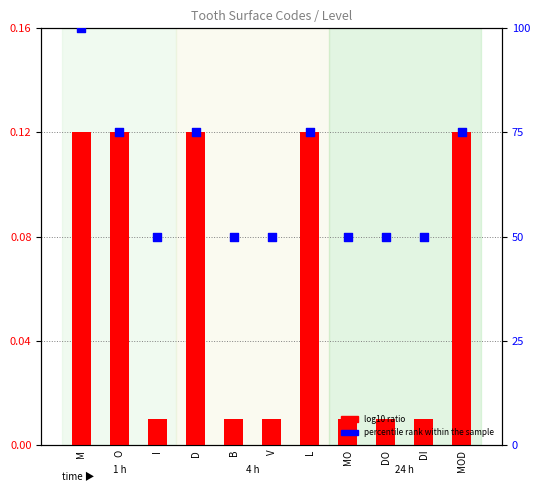

What are all the series names shown in the legend?

log10 ratio, percentile rank within the sample